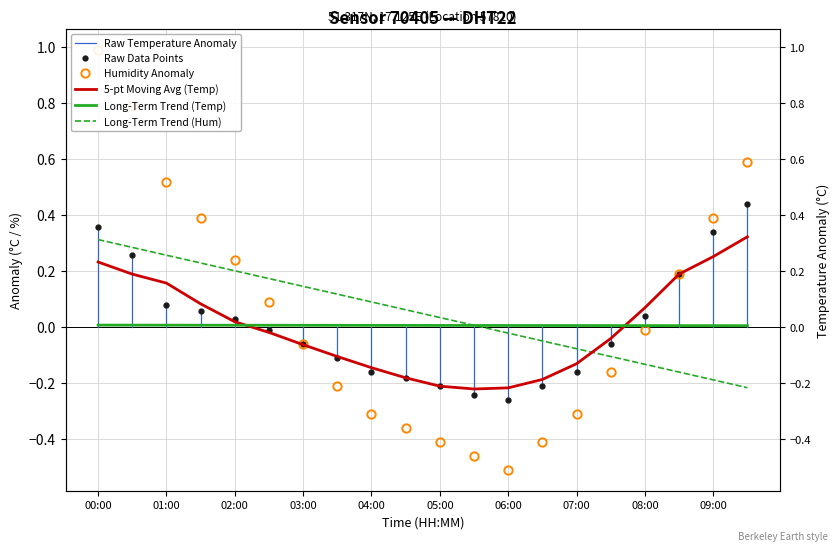

At how many categories does at least one series exceed 0?

10